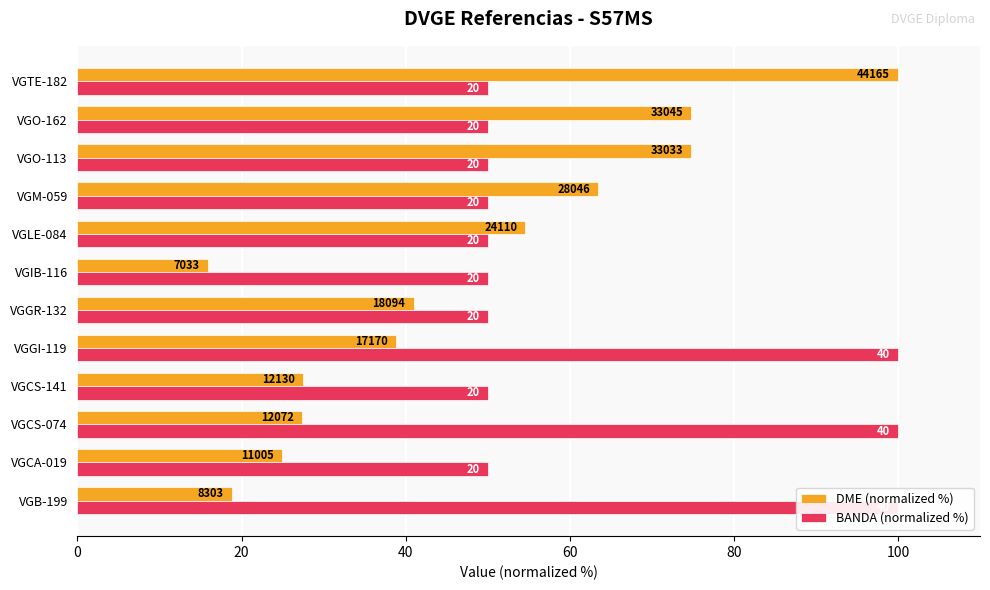

Is it true that BANDA (normalized %) equals 25.2 at VGO-162?

False